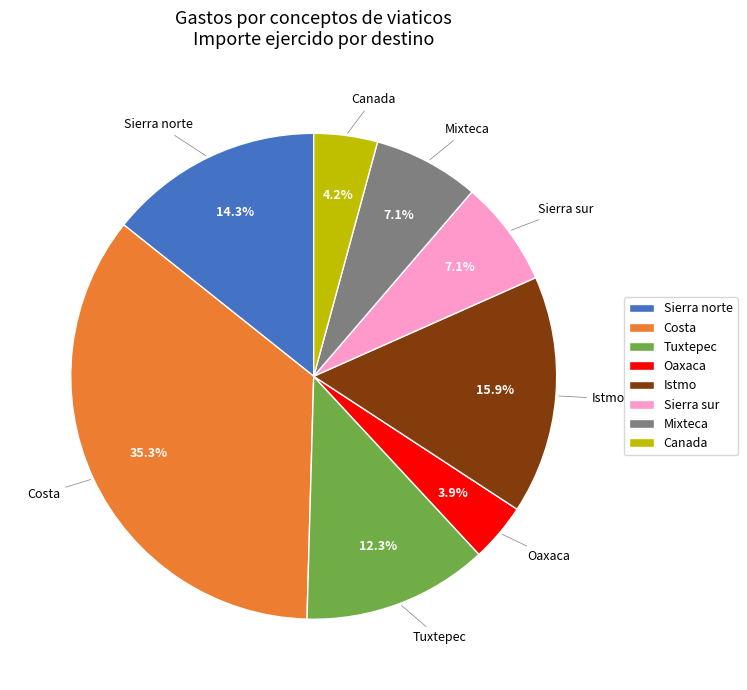

Which slice is the largest?

Costa